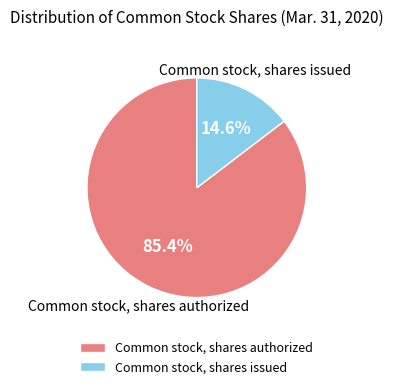

Which category has the biggest portion of the pie?

Common stock, shares authorized